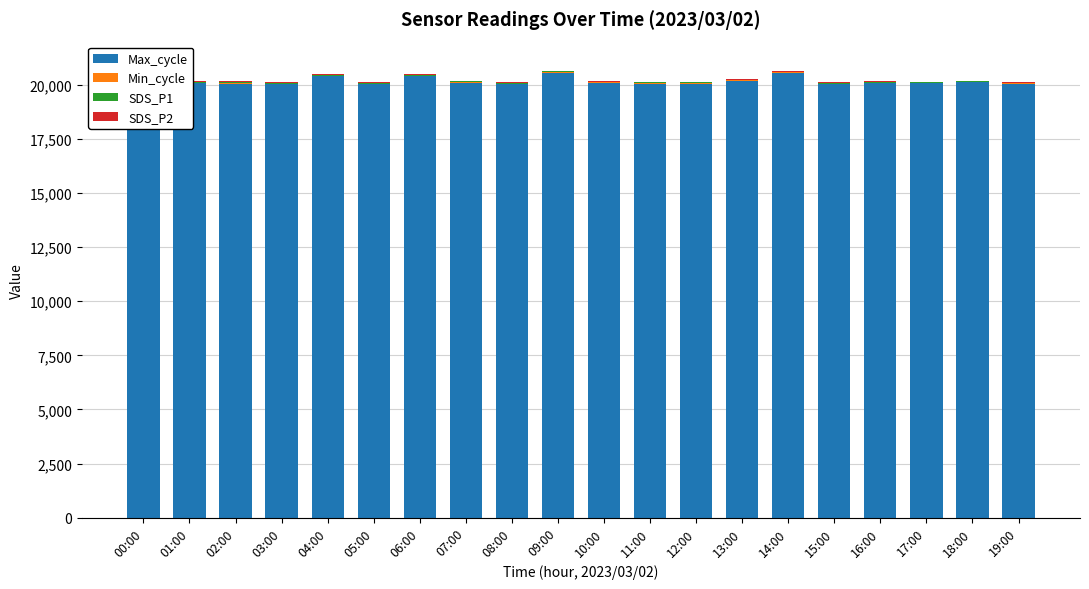

What is the label of the 18th bar from the right?

02:00